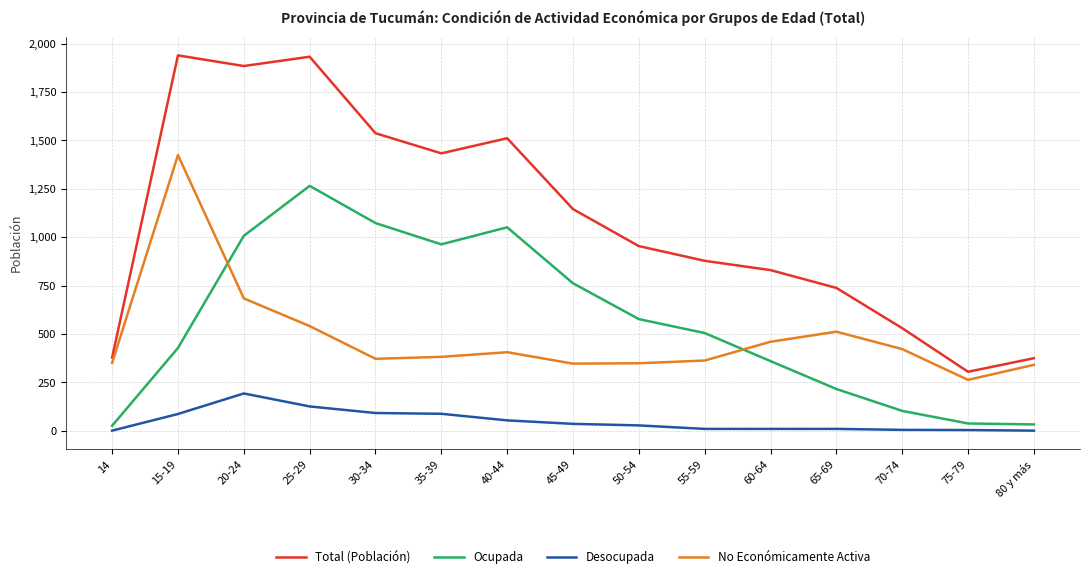

Where does the Ocupada series first go above 505?

20-24